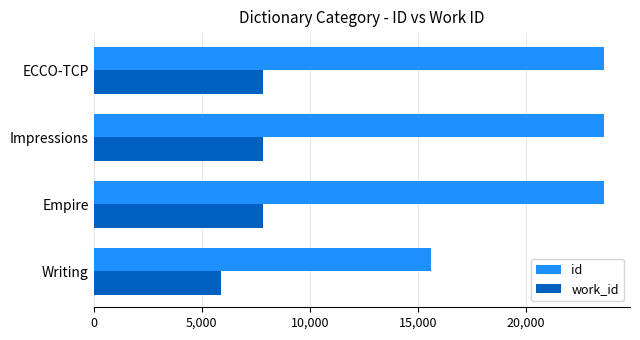

What is the highest value of the work_id series?

7837